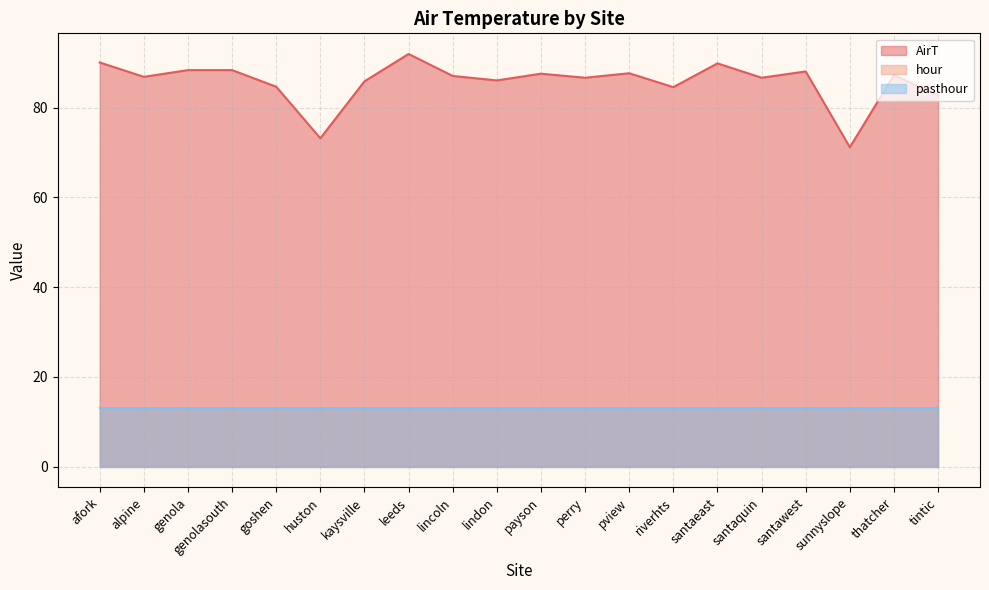

True or false: pasthour and AirT cross at least once.

False